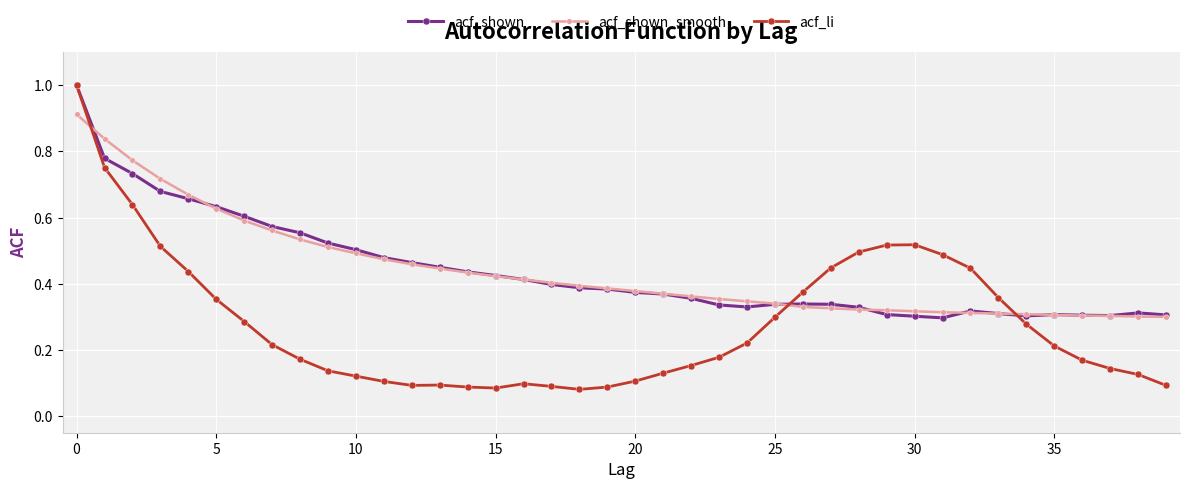

At how many categories does at least one series exceed 0?

40